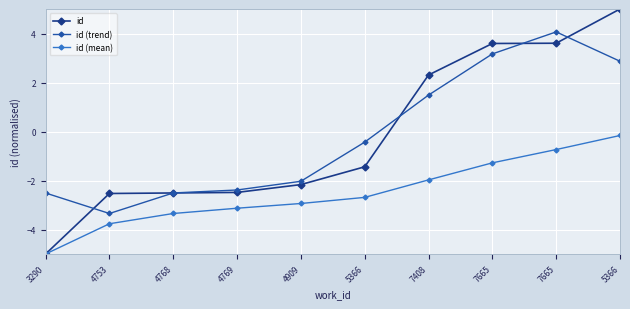

How many data points in id (trend) are above 0?

4